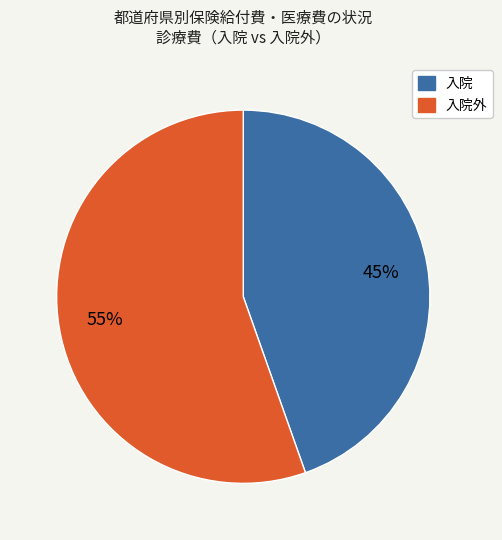

Is there any slice that represents more than half of the pie?

Yes